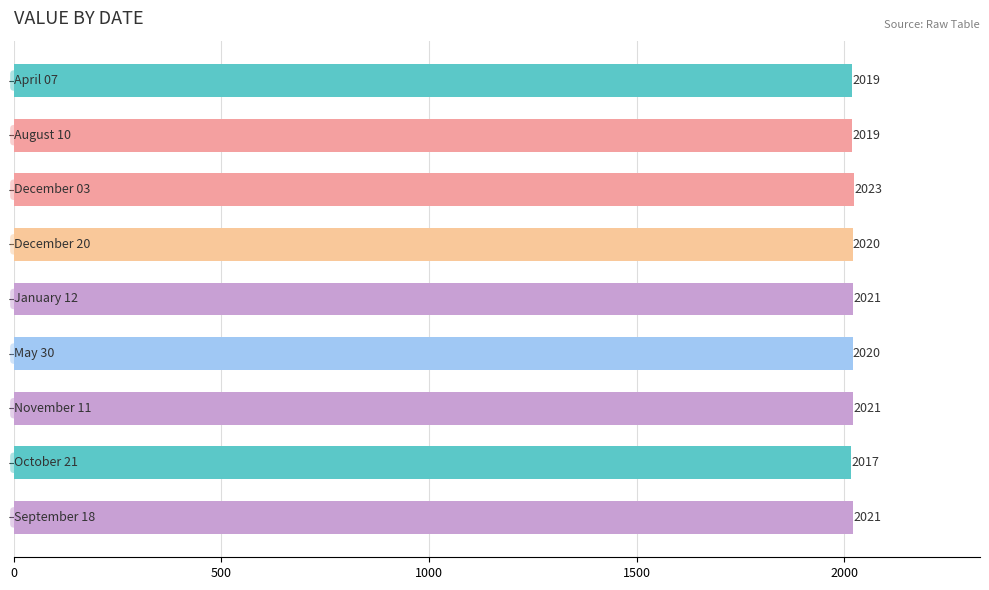

What is the greatest value displayed?

2023